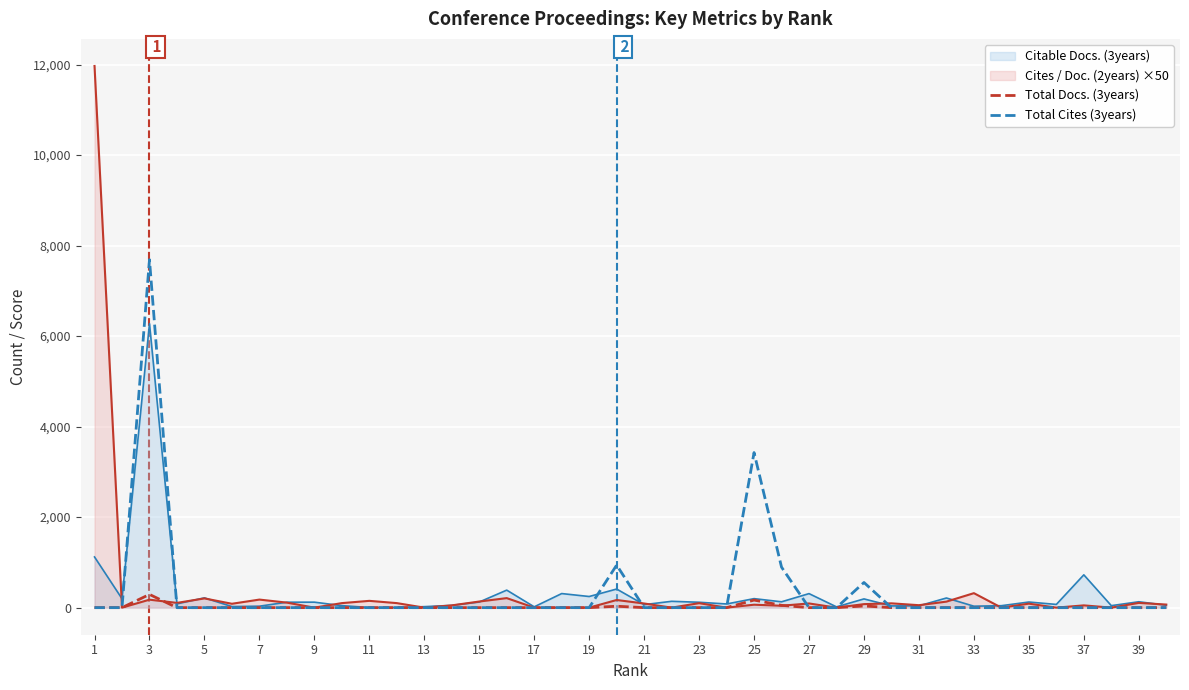

Which series has the largest range (max minus min)?

Cites / Doc. (2years) ×50